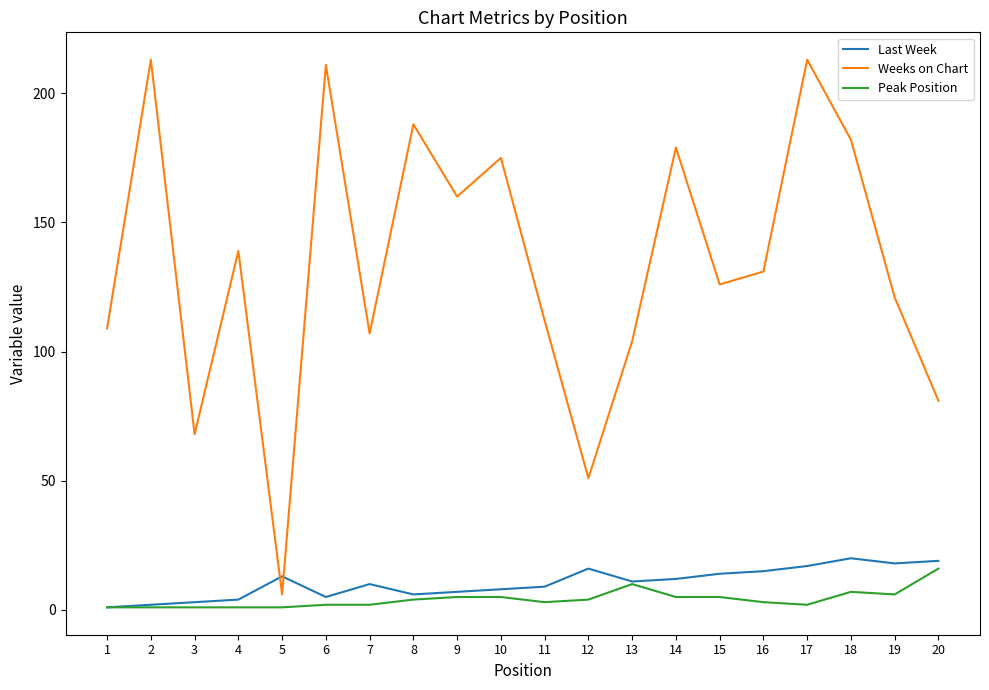

The value of Last Week at 20 is 26. True or false?

False